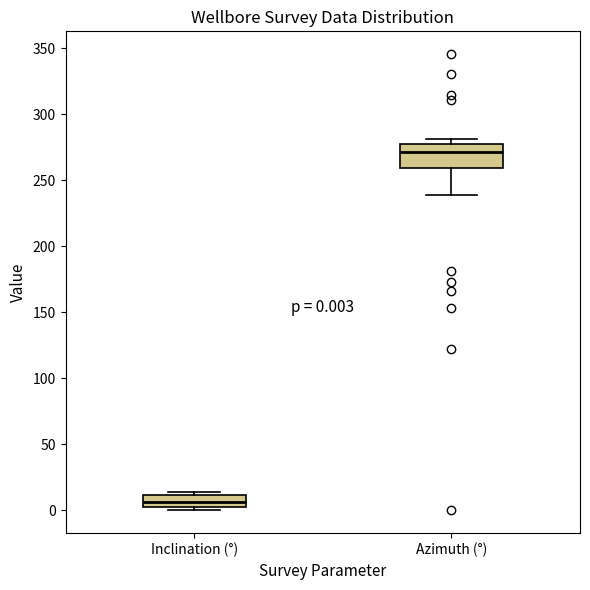

Which box's median line is the highest?

Azimuth (°)